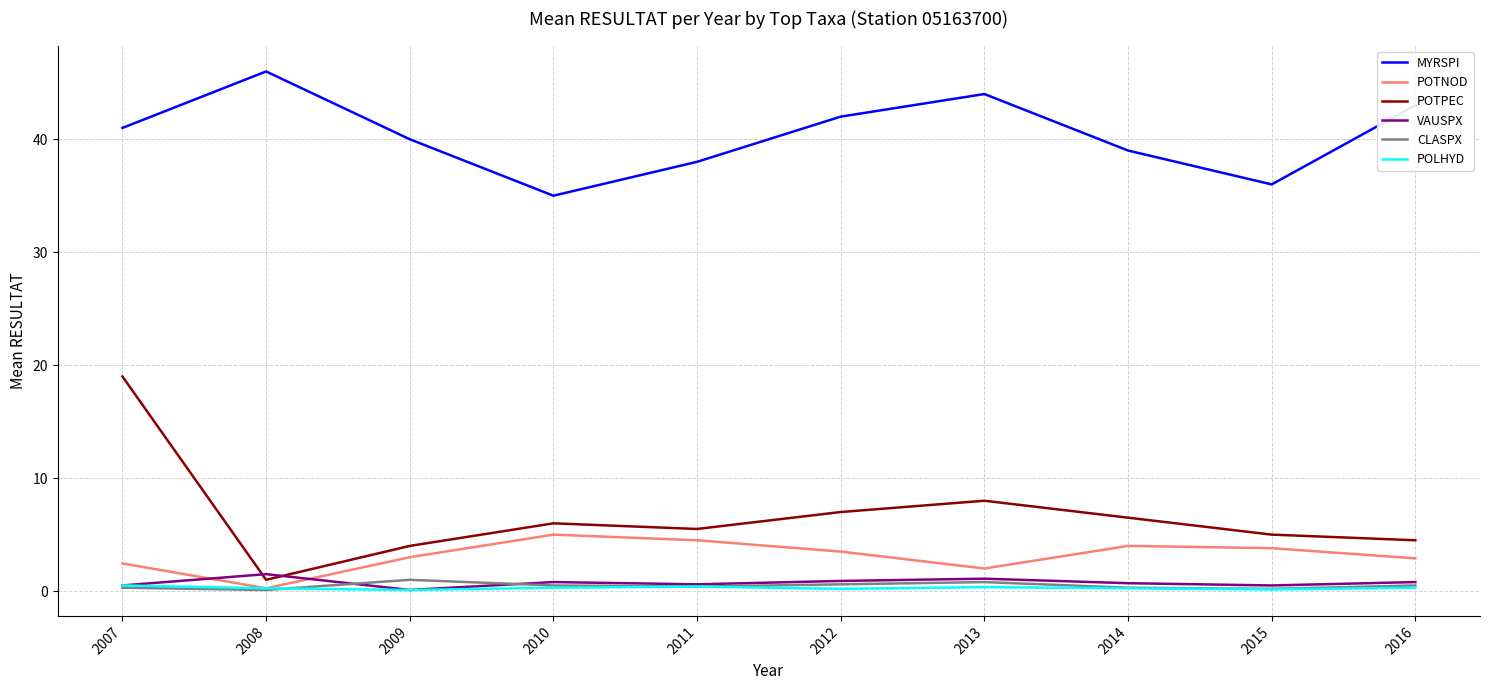

What is the minimum value for MYRSPI?

35.0